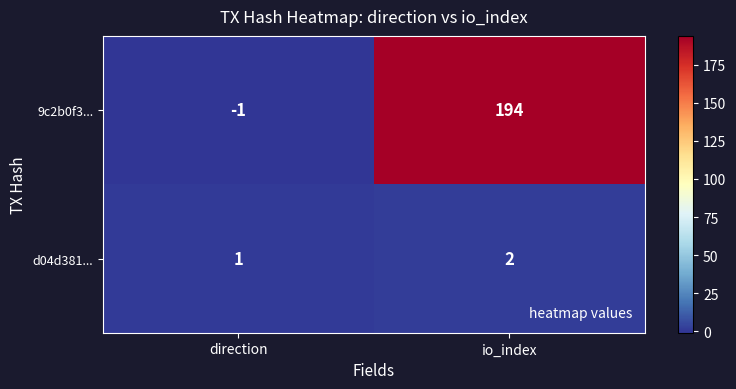

The value of 9c2b0f3... at io_index is 259. True or false?

False